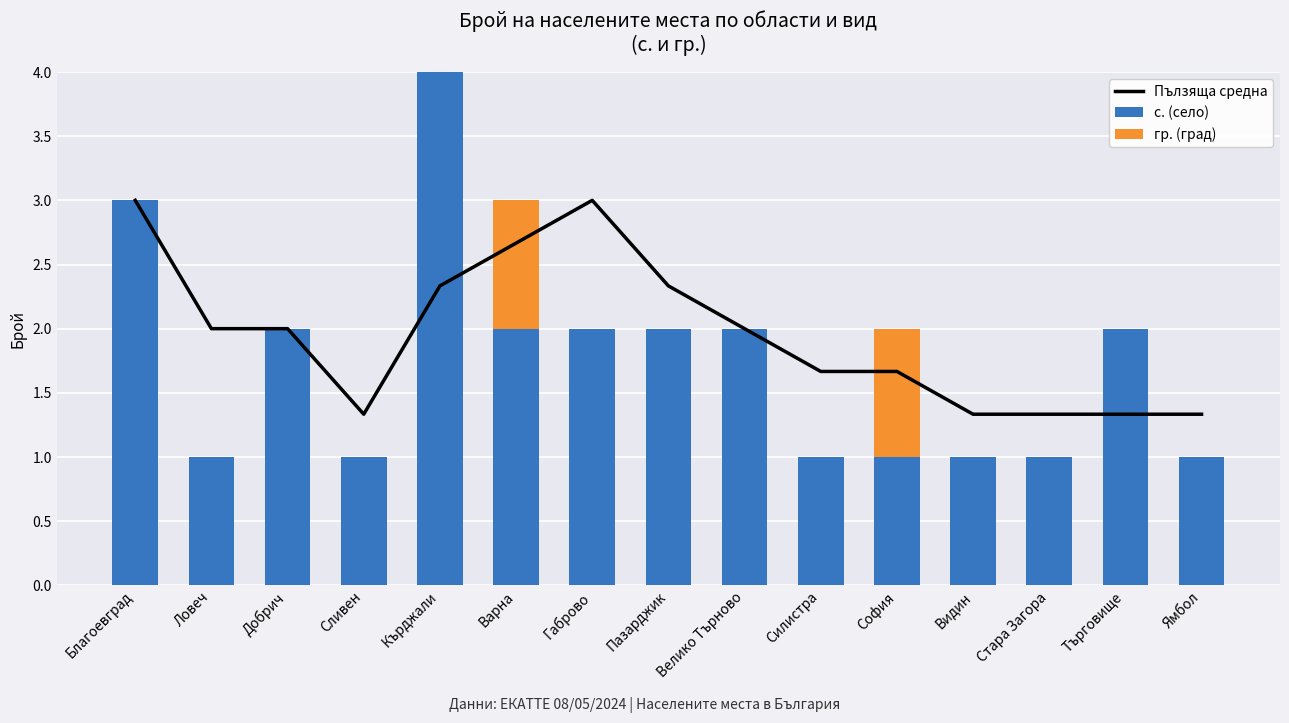

What is the label of the 15th bar from the left?

Ямбол